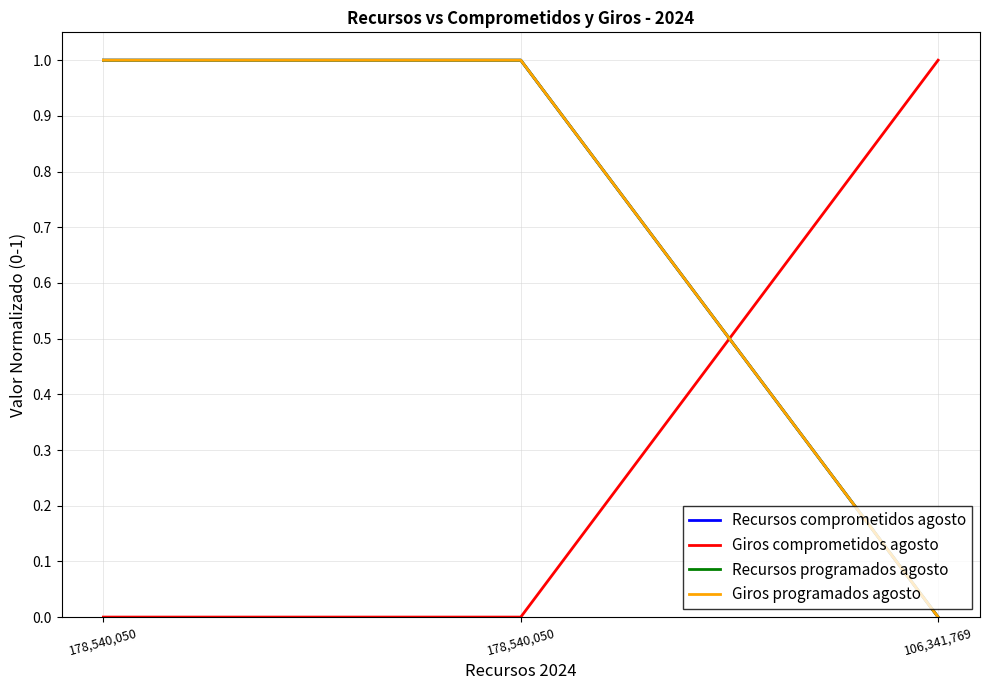

Which label corresponds to the smallest value in the chart?

106,341,769